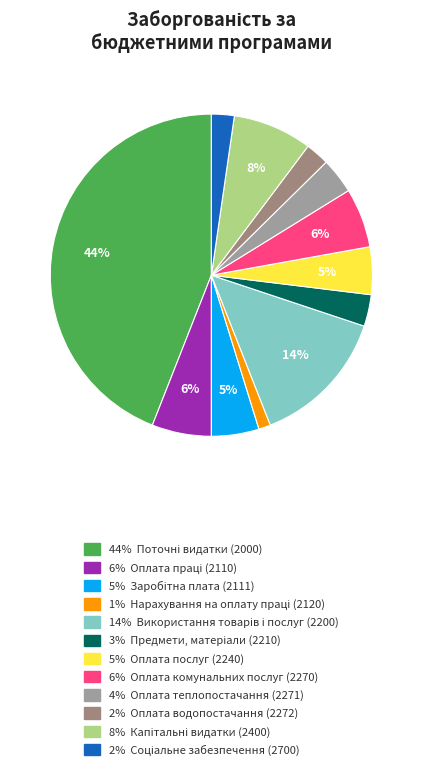

How many segments does this pie chart have?

12